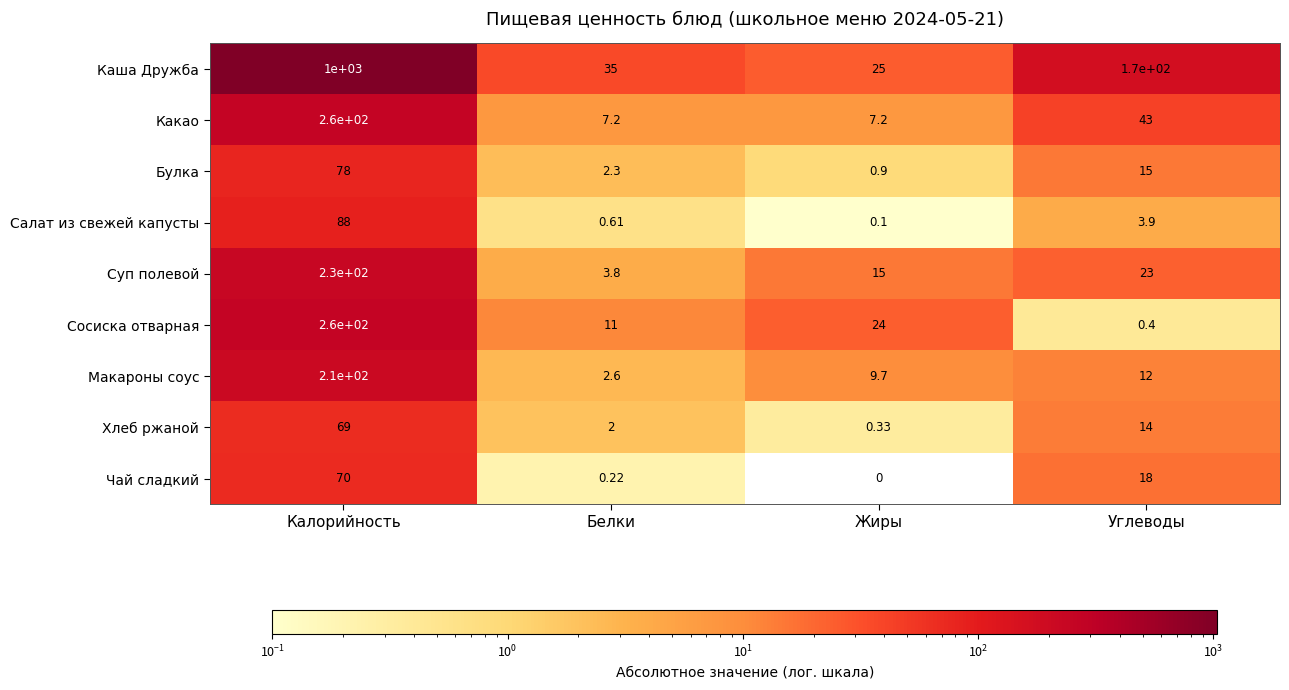

Which has a higher value, Углеводы or Жиры?

Углеводы